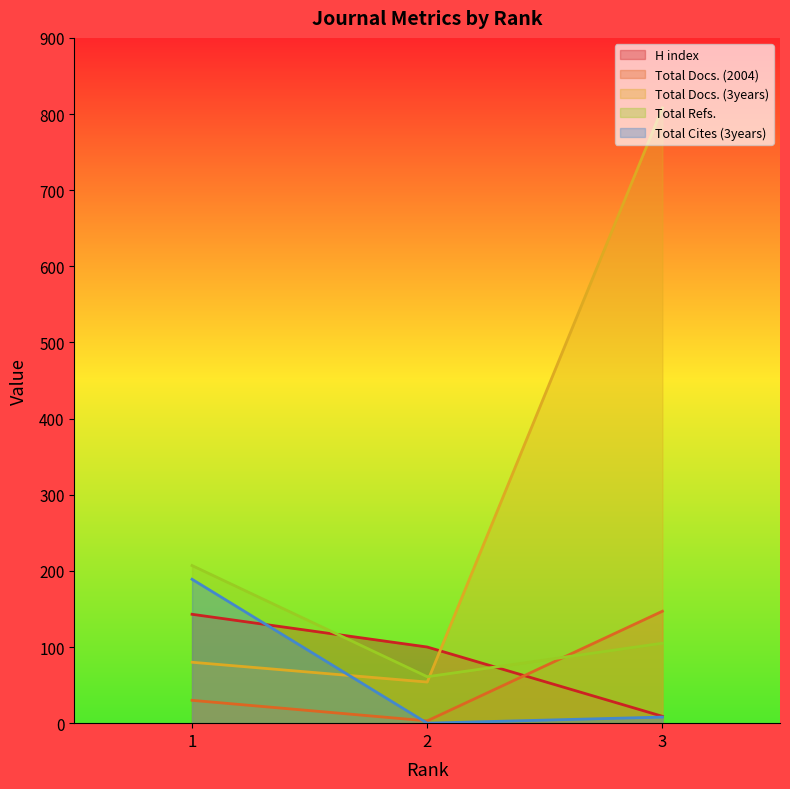

What is the lowest value of the Total Docs. (2004) series?

3